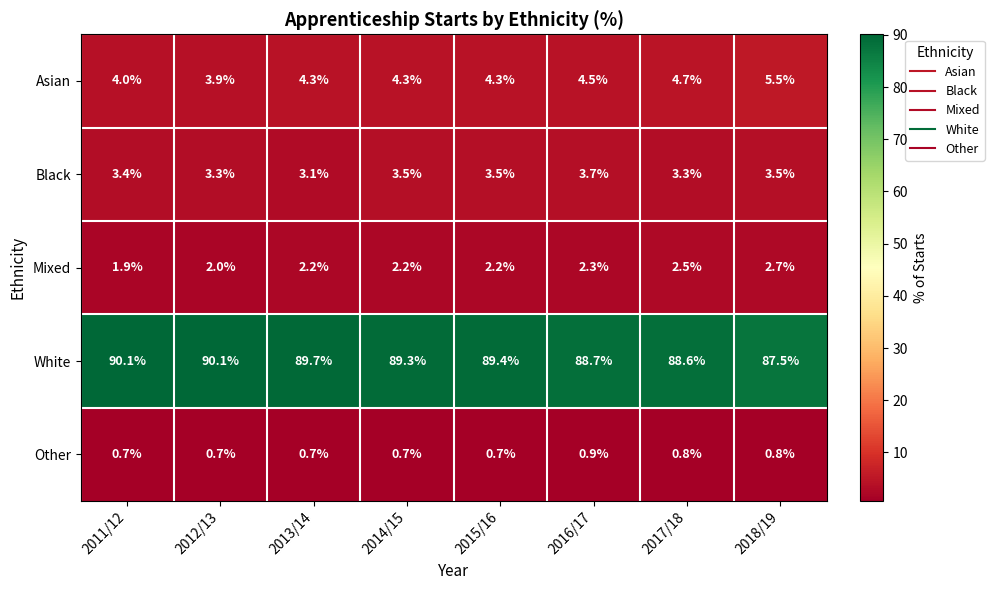

At 2014/15, list the series in order from largest to smallest.

White, Asian, Black, Mixed, Other